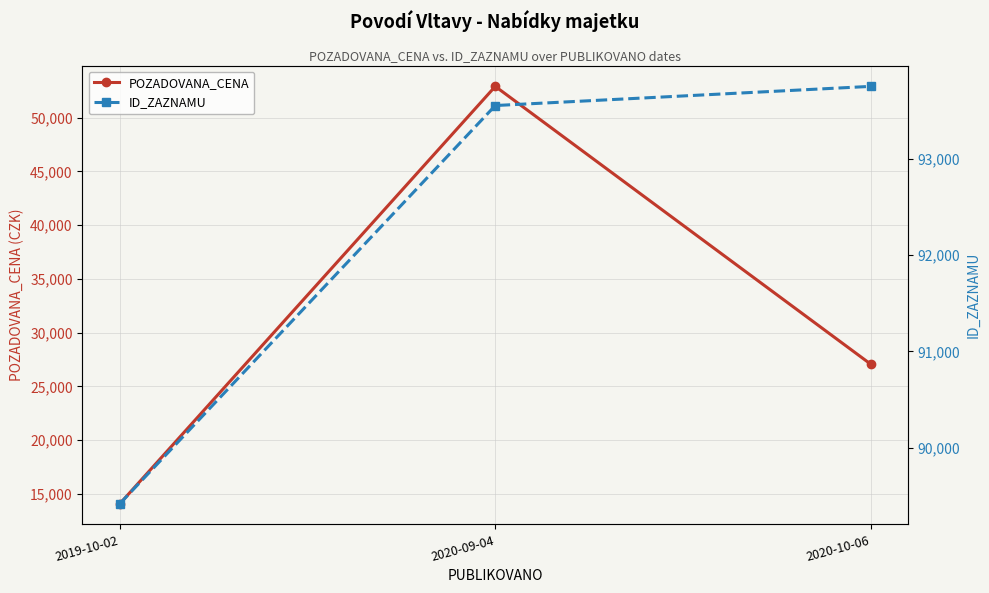

Reading right to left, transcribe all the data shown in this chart.

POZADOVANA_CENA: 27080	52896	14110
ID_ZAZNAMU: 93754	93555	89420